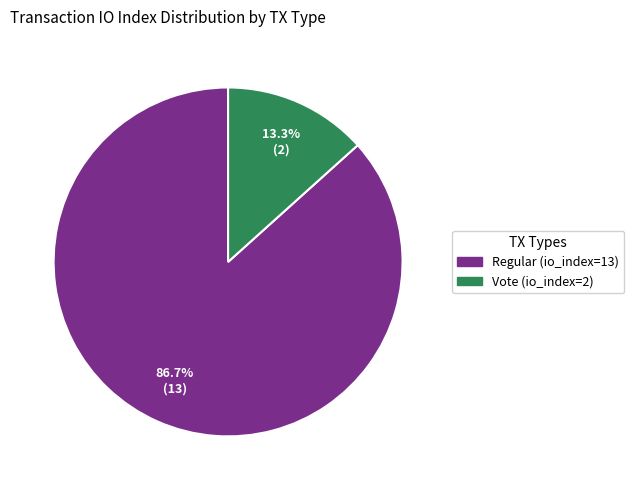

Which slice is the smallest?

Vote (io_index=2)